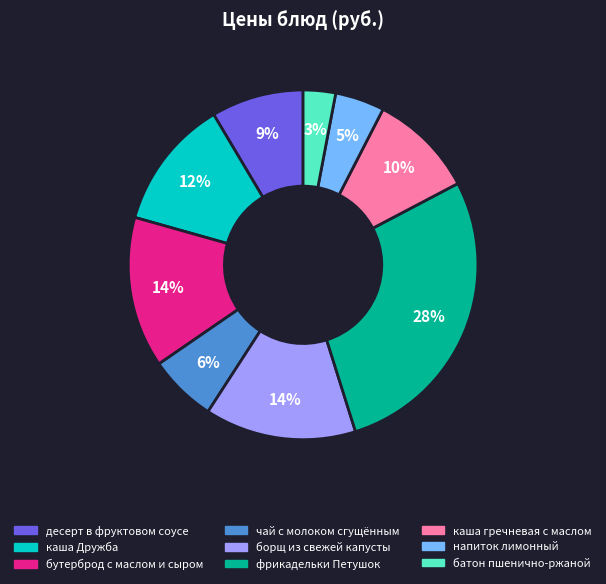

Is there any slice that represents more than half of the pie?

No